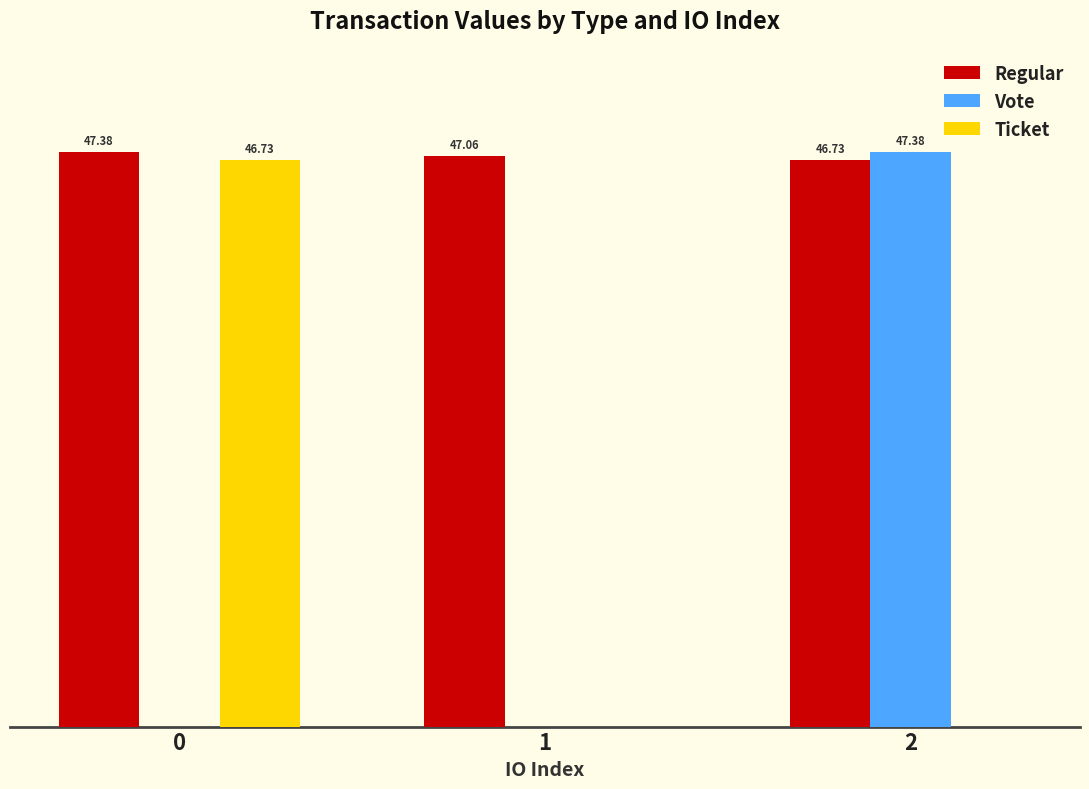

Which series has the largest total across all categories?

Regular